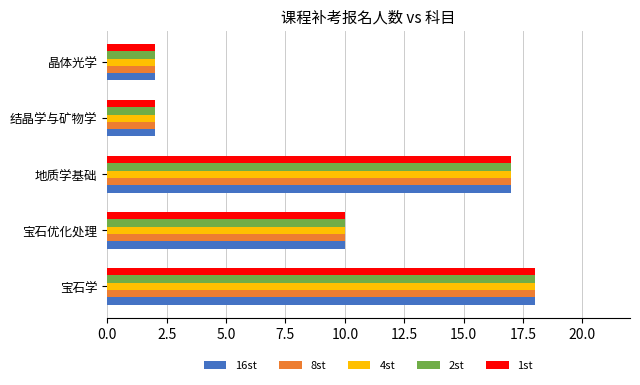

What is the total value across all series at 结晶学与矿物学?

10